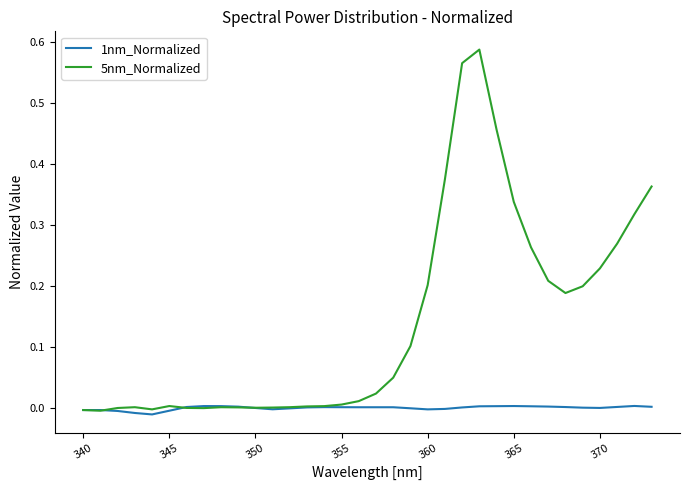

How many distinct data groups are displayed?

2